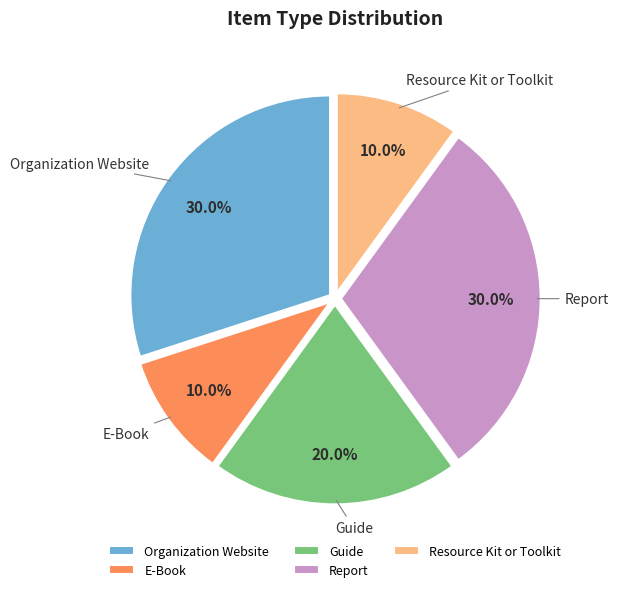

Is the sum of Guide and Resource Kit or Toolkit greater than half?

No